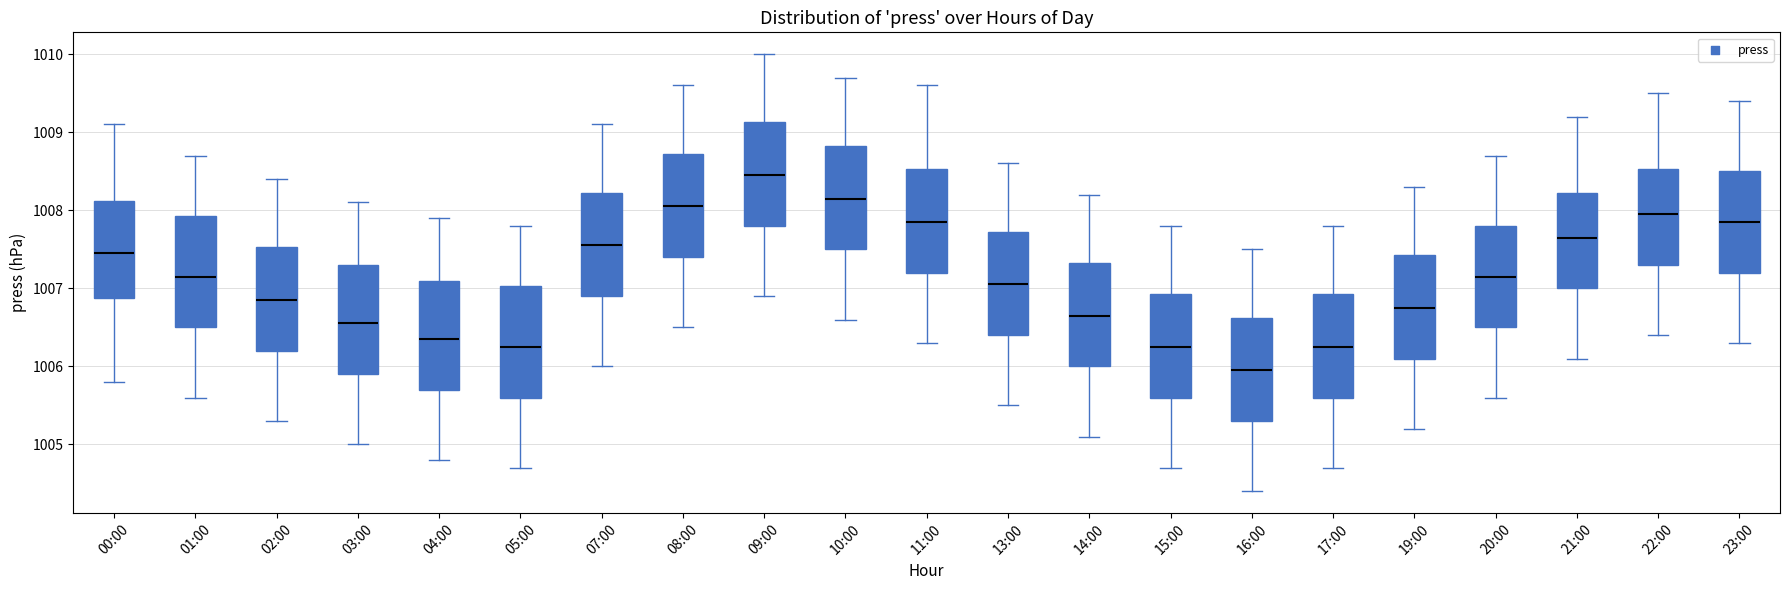

Reading left to right, transcribe this box plot: for each box, give where its median line is, the range the box spans, and where its two whiskers end, as read against the y-axis. The values are not printed on the chart, so give them approximately, as read against the axis.

00:00: median 1007.5, box 1006.9 to 1008.1, whiskers 1005.8 to 1009.1
01:00: median 1007.2, box 1006.5 to 1007.9, whiskers 1005.6 to 1008.7
02:00: median 1006.9, box 1006.2 to 1007.5, whiskers 1005.3 to 1008.4
03:00: median 1006.6, box 1005.9 to 1007.3, whiskers 1005.0 to 1008.1
04:00: median 1006.4, box 1005.7 to 1007.1, whiskers 1004.8 to 1007.9
05:00: median 1006.3, box 1005.6 to 1007.0, whiskers 1004.7 to 1007.8
07:00: median 1007.6, box 1006.9 to 1008.2, whiskers 1006.0 to 1009.1
08:00: median 1008.1, box 1007.4 to 1008.7, whiskers 1006.5 to 1009.6
09:00: median 1008.5, box 1007.8 to 1009.1, whiskers 1006.9 to 1010.0
10:00: median 1008.2, box 1007.5 to 1008.8, whiskers 1006.6 to 1009.7
11:00: median 1007.9, box 1007.2 to 1008.5, whiskers 1006.3 to 1009.6
13:00: median 1007.1, box 1006.4 to 1007.7, whiskers 1005.5 to 1008.6
14:00: median 1006.7, box 1006.0 to 1007.3, whiskers 1005.1 to 1008.2
15:00: median 1006.3, box 1005.6 to 1006.9, whiskers 1004.7 to 1007.8
16:00: median 1006.0, box 1005.3 to 1006.6, whiskers 1004.4 to 1007.5
17:00: median 1006.3, box 1005.6 to 1006.9, whiskers 1004.7 to 1007.8
19:00: median 1006.8, box 1006.1 to 1007.4, whiskers 1005.2 to 1008.3
20:00: median 1007.2, box 1006.5 to 1007.8, whiskers 1005.6 to 1008.7
21:00: median 1007.7, box 1007.0 to 1008.2, whiskers 1006.1 to 1009.2
22:00: median 1008.0, box 1007.3 to 1008.5, whiskers 1006.4 to 1009.5
23:00: median 1007.9, box 1007.2 to 1008.5, whiskers 1006.3 to 1009.4